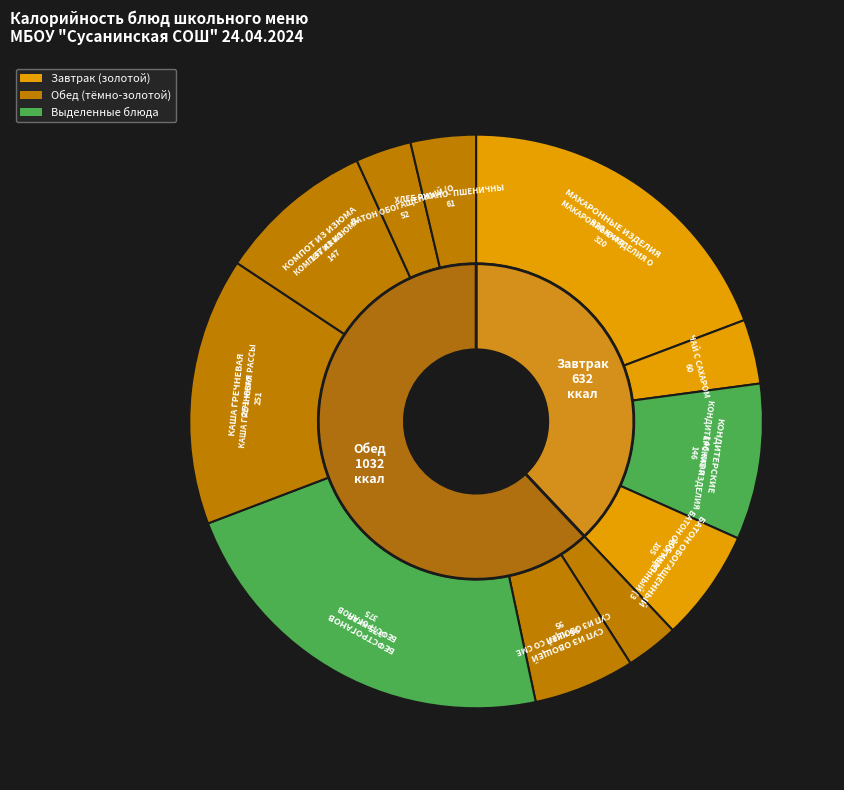

Which category has the smallest portion of the pie?

САЛАТ ВИТАМИННЫЙ